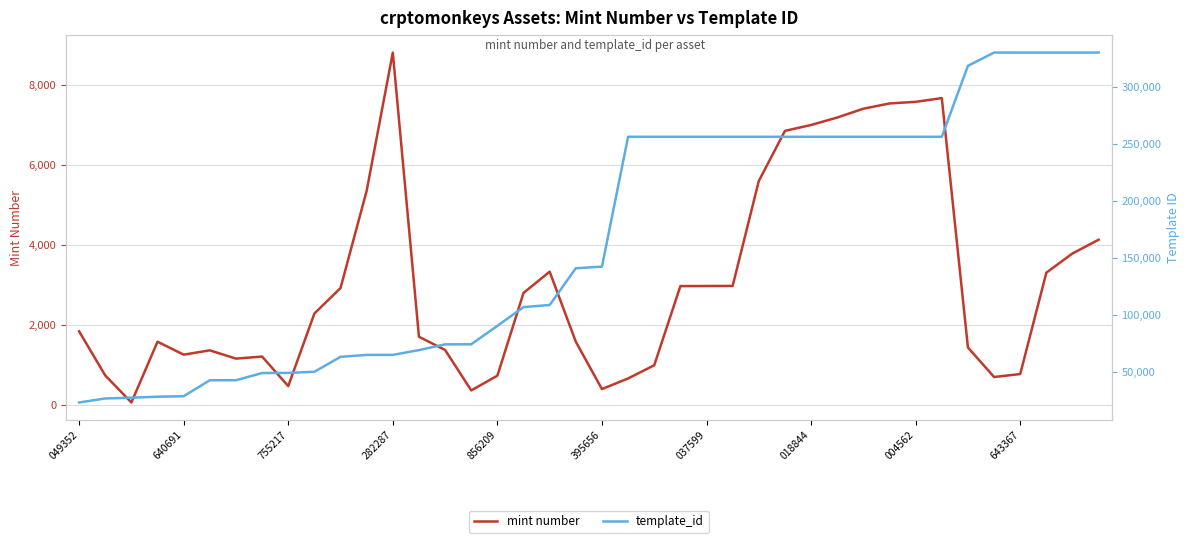

True or false: mint number has a value of 517 at 640691.

False